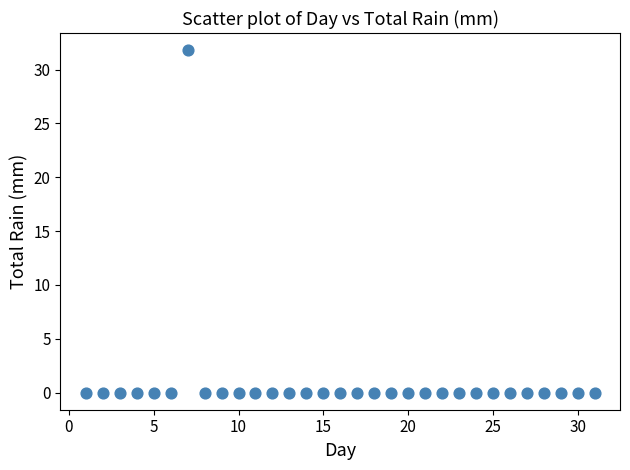

What is the range of X values (max minus min)?

30.0